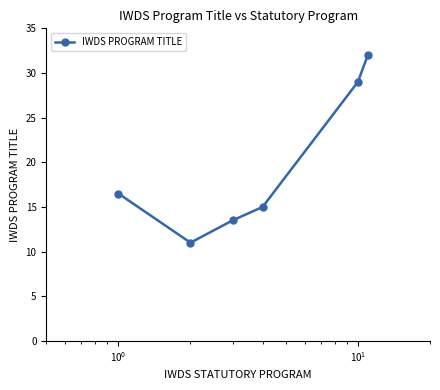

How many interior local valleys (lower than both neighbors) does the data have?

1